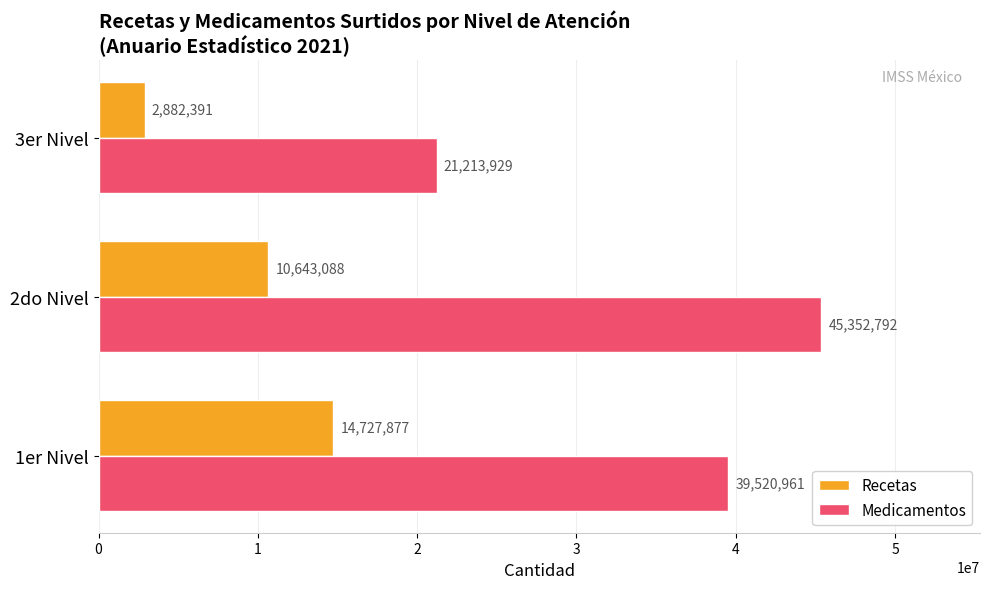

At which category is the sum across all series the highest?

2do Nivel